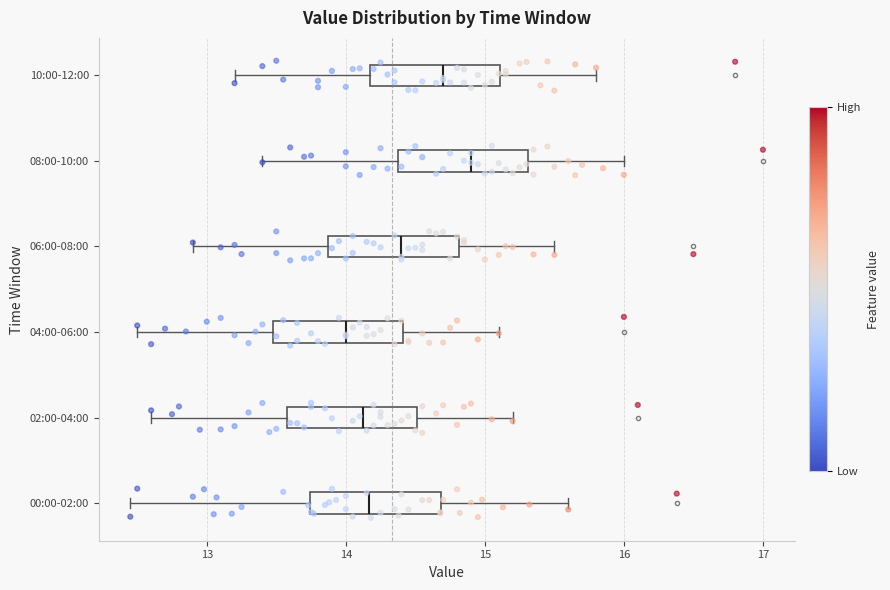

Which box's median line is the furthest to the right?

08:00-10:00